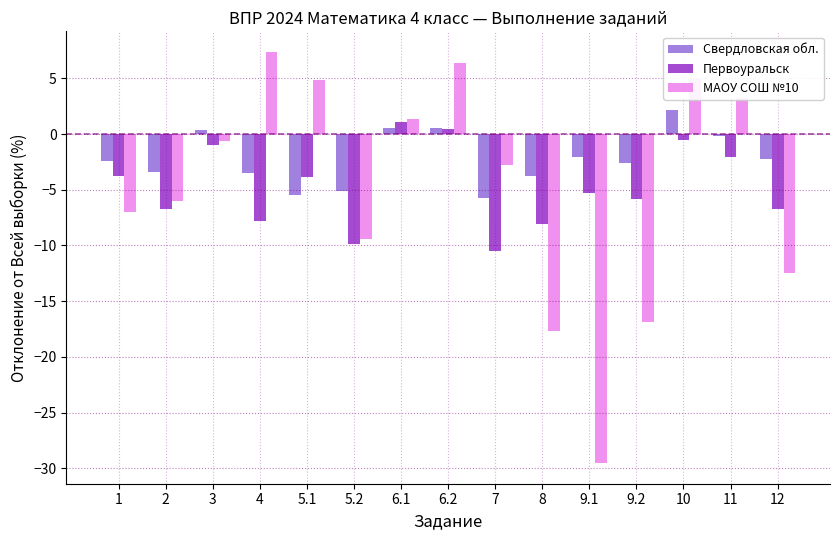

What is the label of the 4th bar from the right?

9.2